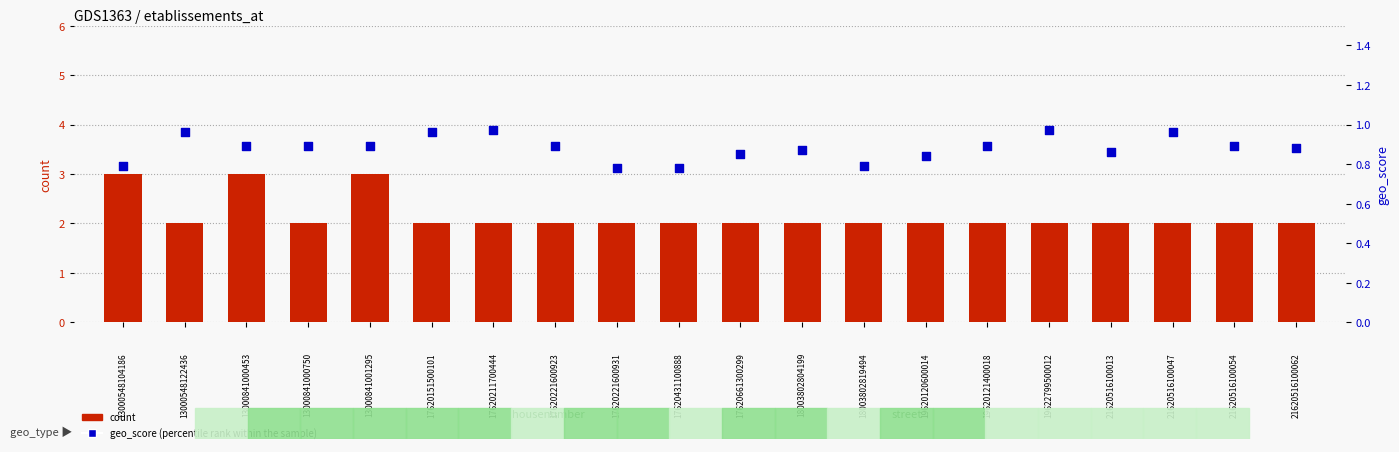

Which series has the largest Y range (max minus min)?

count